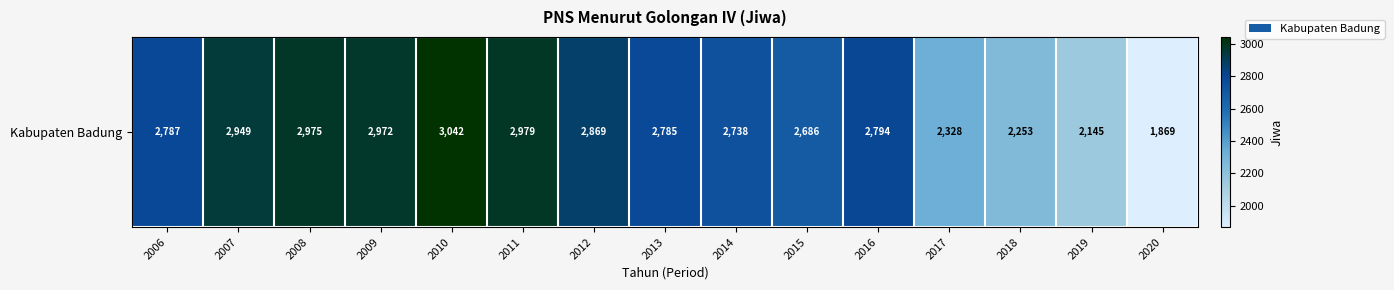

Where does the data first go above 2787?

2007